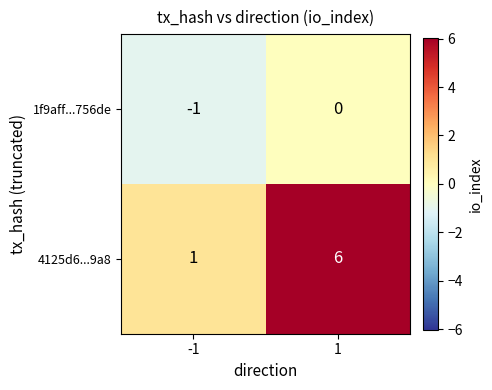

What is the difference between the maximum and minimum values in the 4125d6...9a8 series?

5